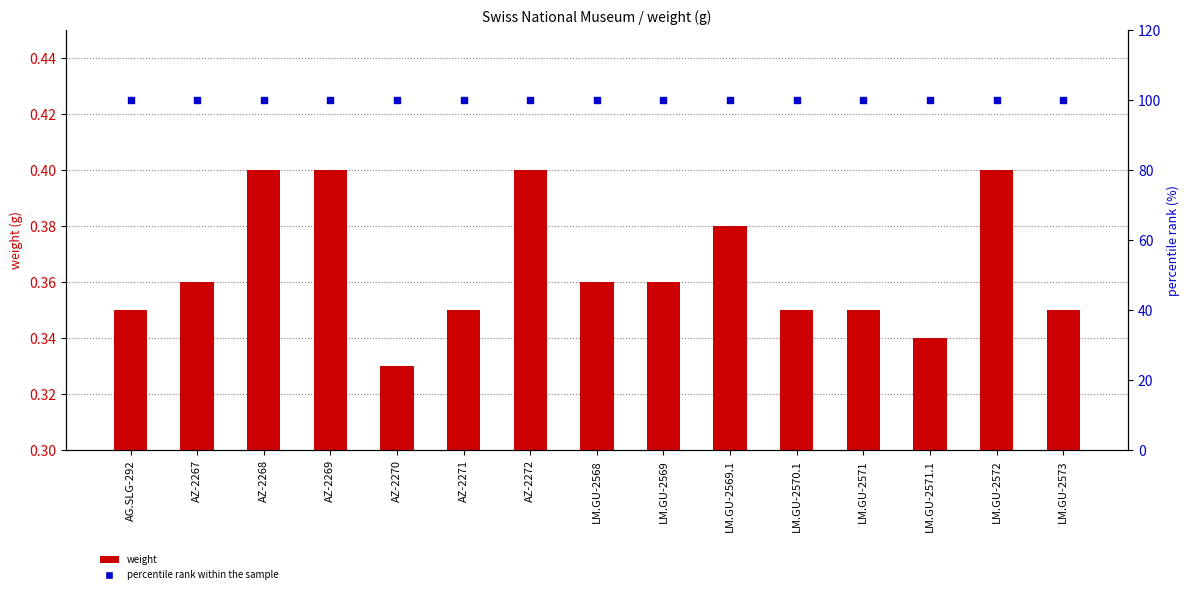

Which series contains the lowest Y value?

weight